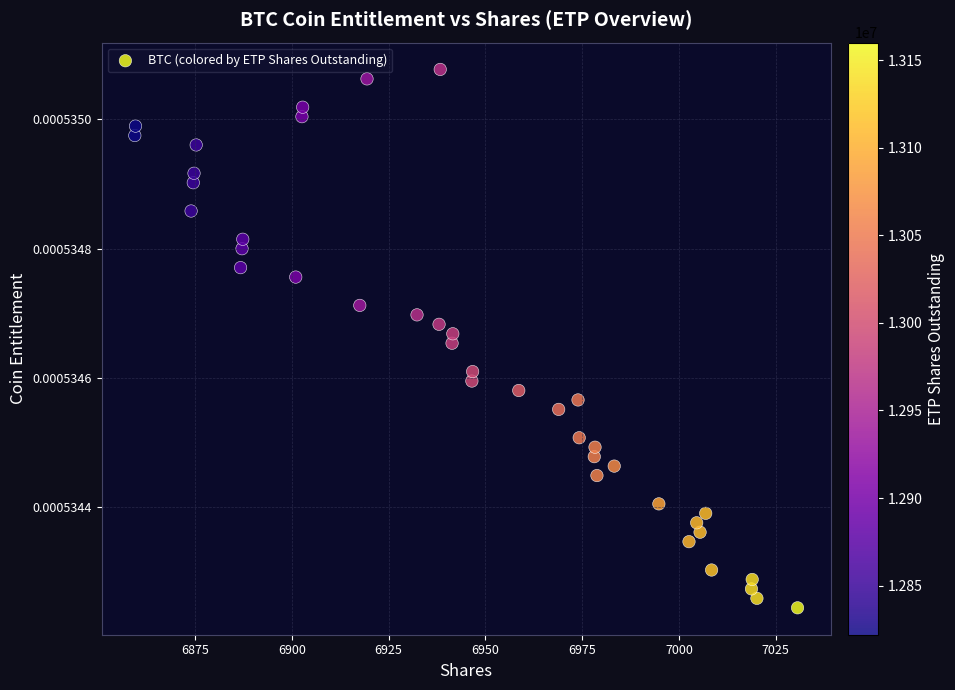

What is the range of X values (max minus min)?

171.2